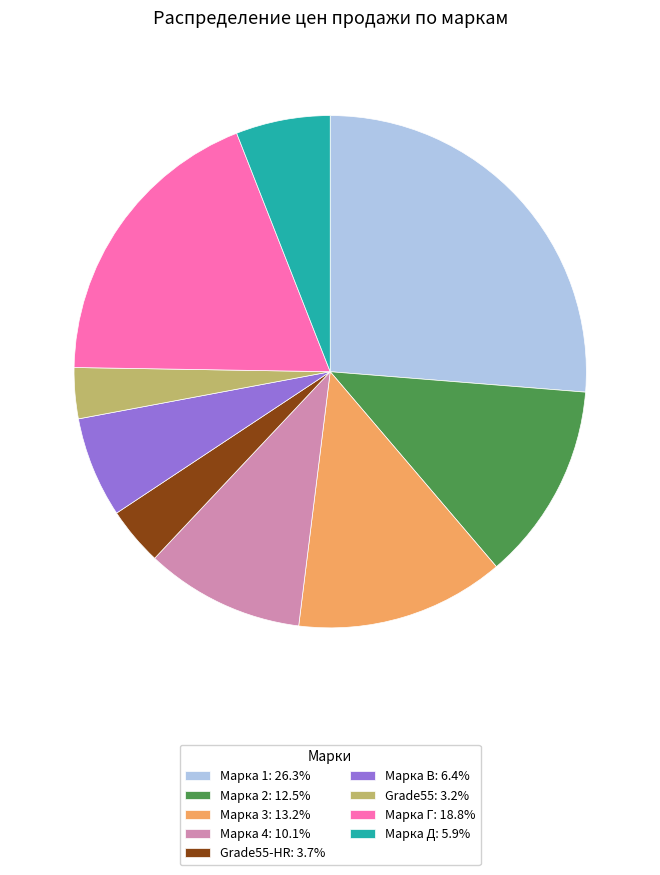

Is the sum of Марка 1: 26.3% and Марка 4: 10.1% greater than half?

No